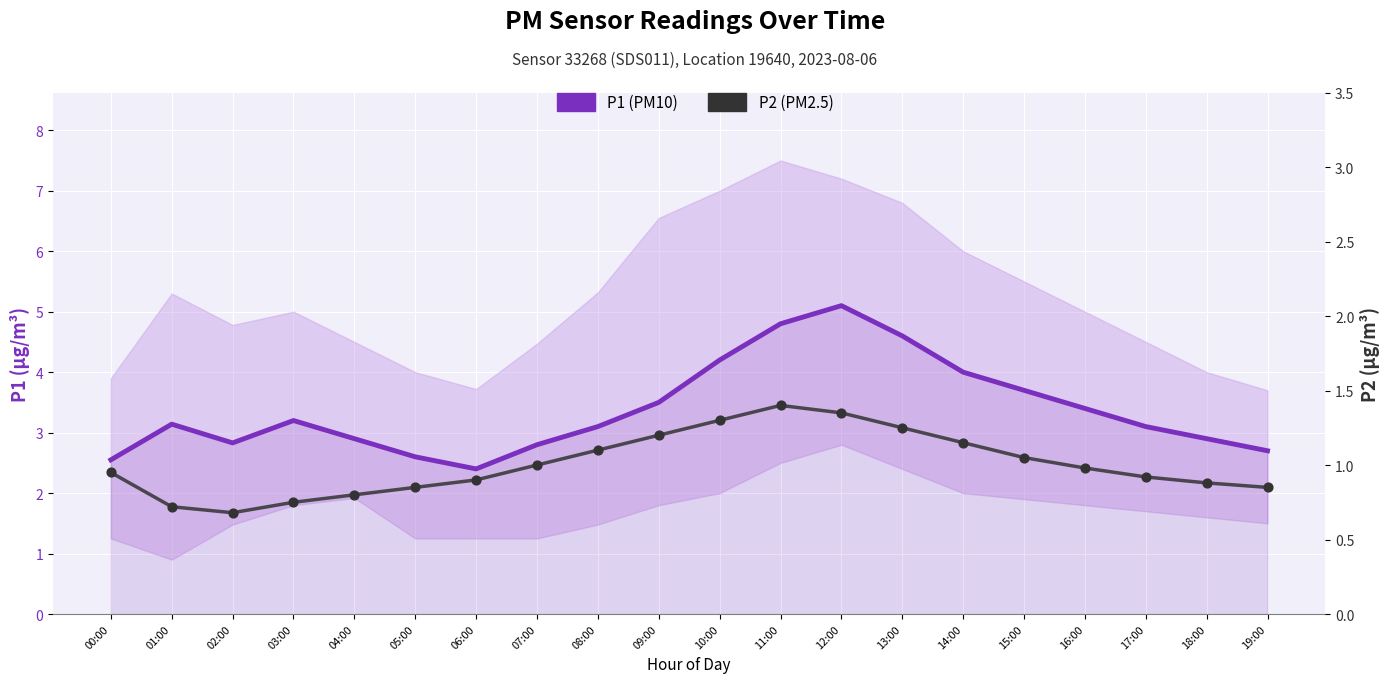

Which series reaches the maximum Y coordinate?

P1 (PM10)